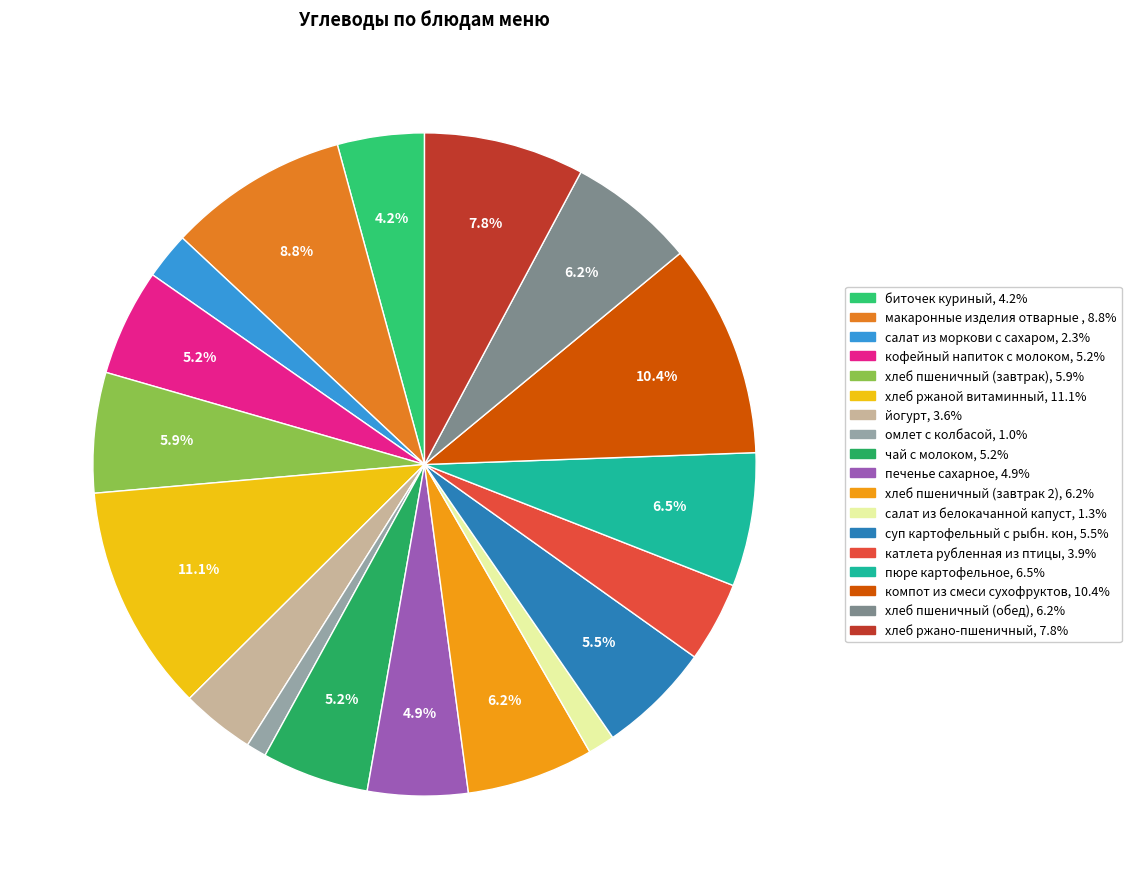

Which category has the biggest portion of the pie?

хлеб ржаной витаминный